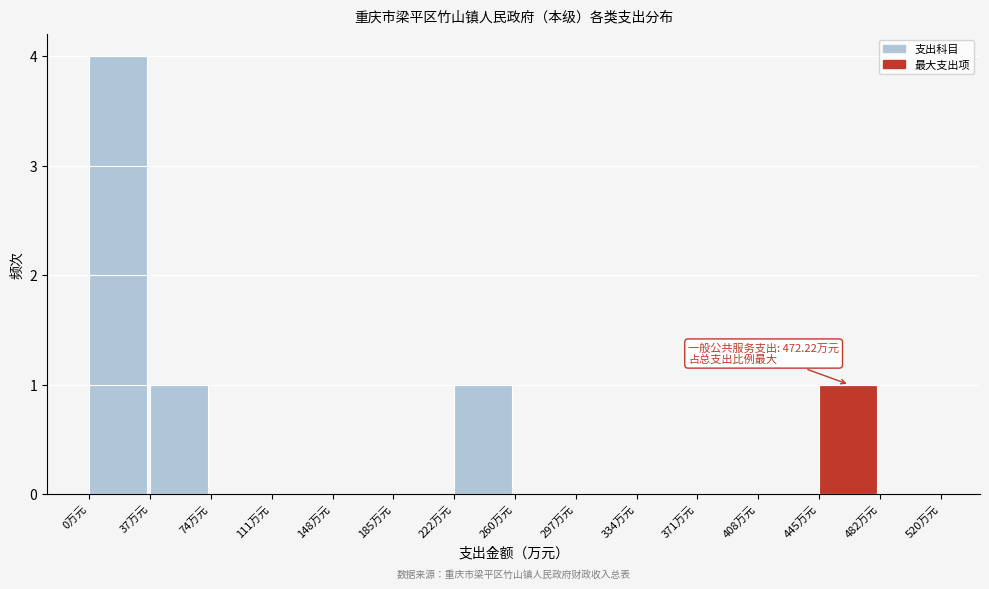

Which range on the x-axis has the tallest bar?

0 to 35